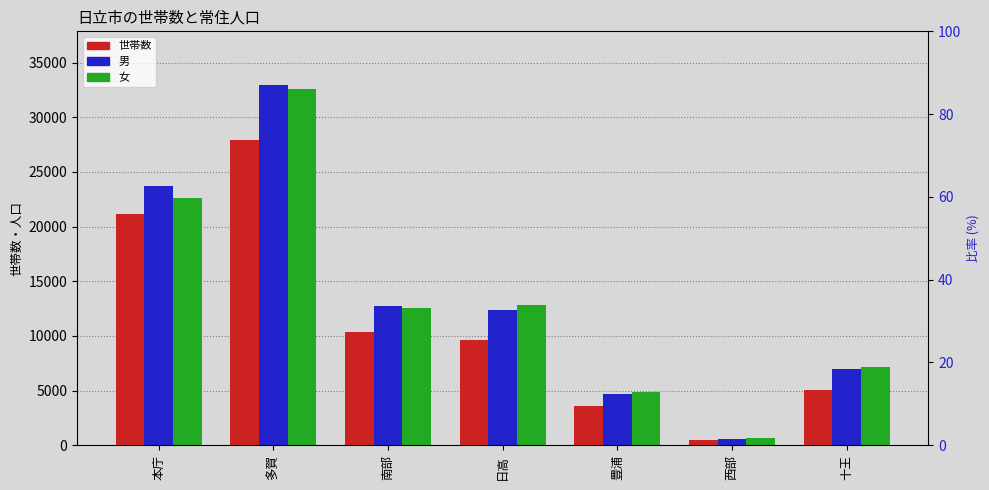

What is the value of the 男 bar at the 7th from the left?

6933